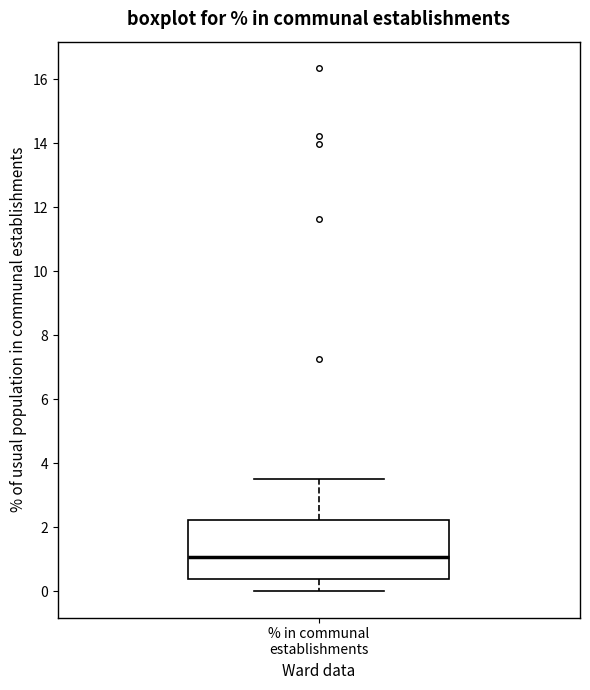

Read this box plot against the y-axis: the position of the median line, the range covered by the box, and the ends of both whiskers. The values are not printed on the chart, so give them approximately, as read against the axis.

median 1.0, box 0.4 to 2.2, whiskers 0.0 to 3.6